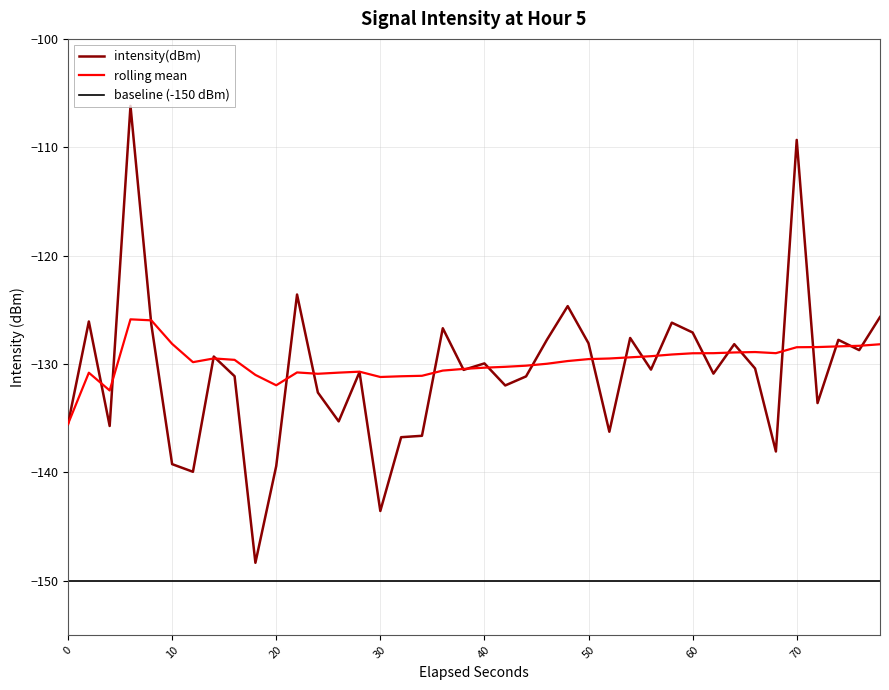

The value of intensity(dBm) at 70 is -109.3. True or false?

True